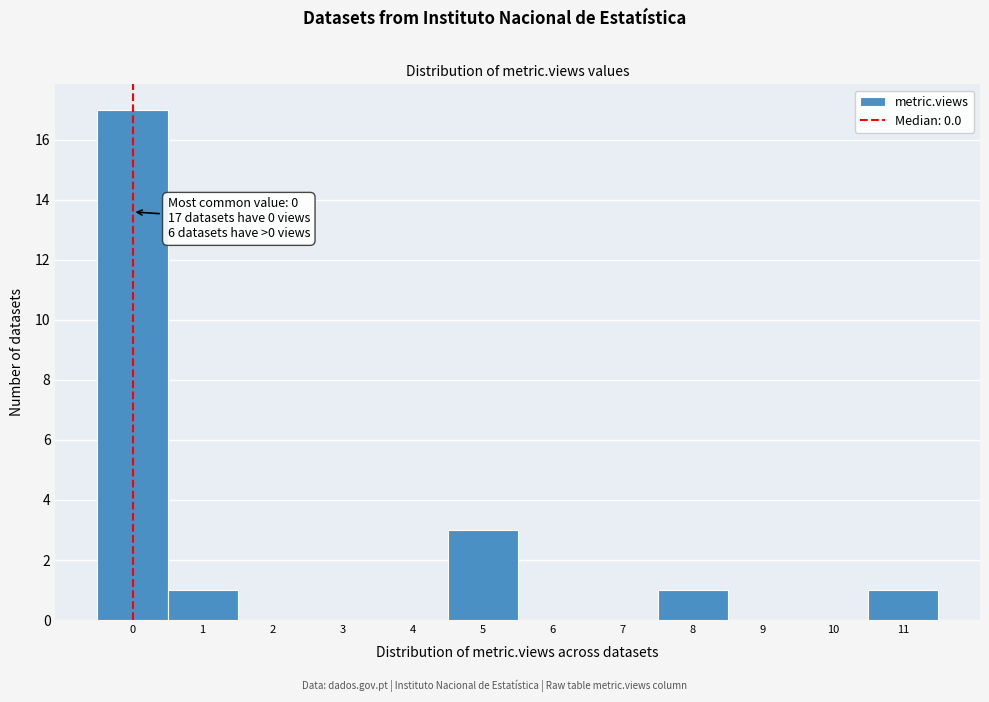

Over which range of the x-axis is the bar tallest?

-0.5 to 0.5